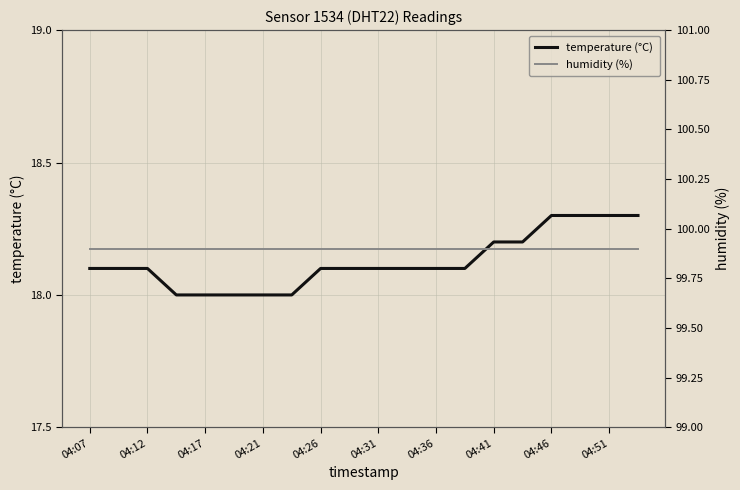

Reading left to right, extract all data points from this chart.

temperature (°C): 18.1	18.1	18.1	18.0	18.0	18.0	18.0	18.0	18.1	18.1	18.1	18.1	18.1	18.1	18.2	18.2	18.3	18.3	18.3	18.3
humidity (%): 99.9	99.9	99.9	99.9	99.9	99.9	99.9	99.9	99.9	99.9	99.9	99.9	99.9	99.9	99.9	99.9	99.9	99.9	99.9	99.9